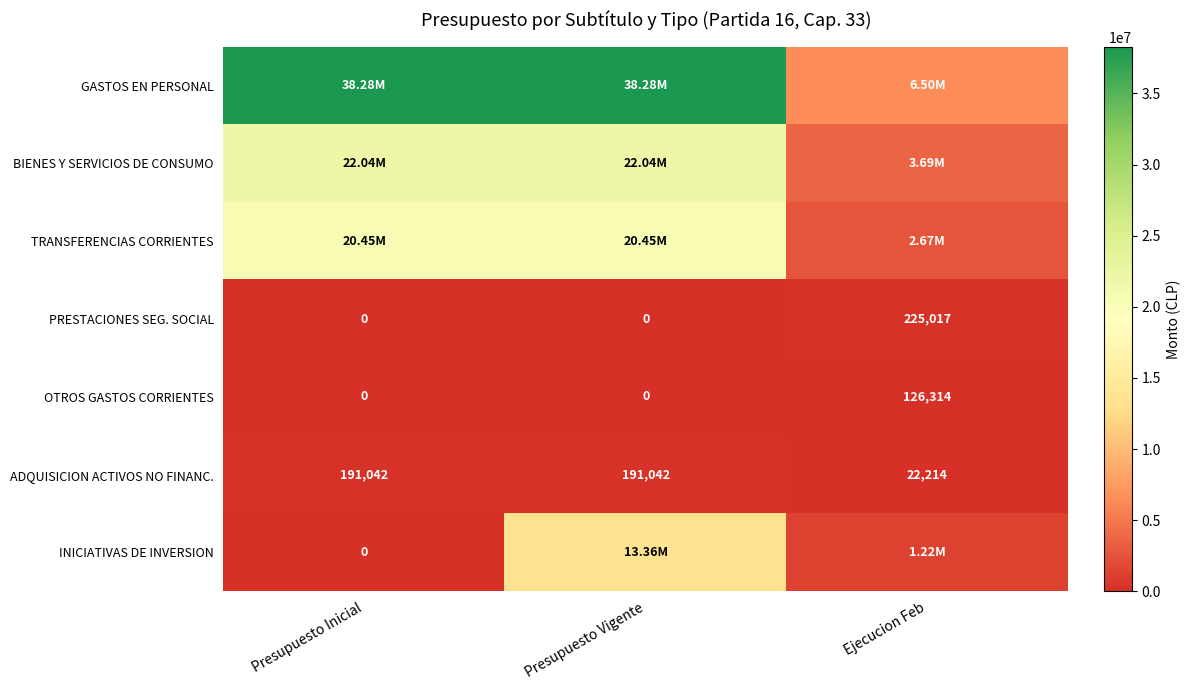

What is the difference between the second highest and minimum values in the ADQUISICION ACTIVOS NO FINANC. series?

168828